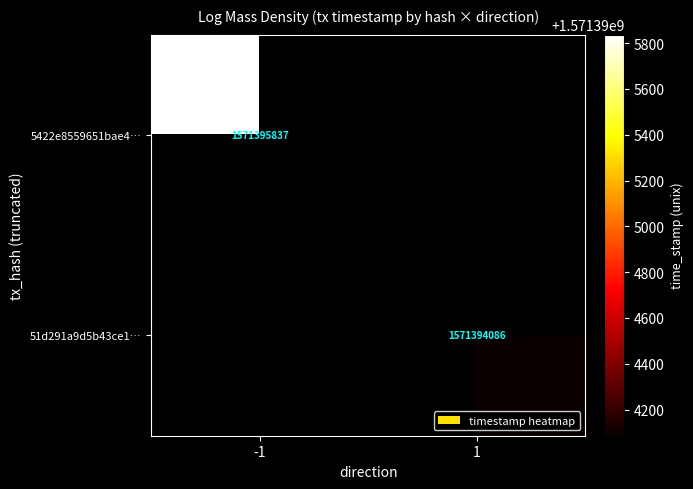

The value of 51d291a9d5b43ce1… at 1 is 1571394086. True or false?

True